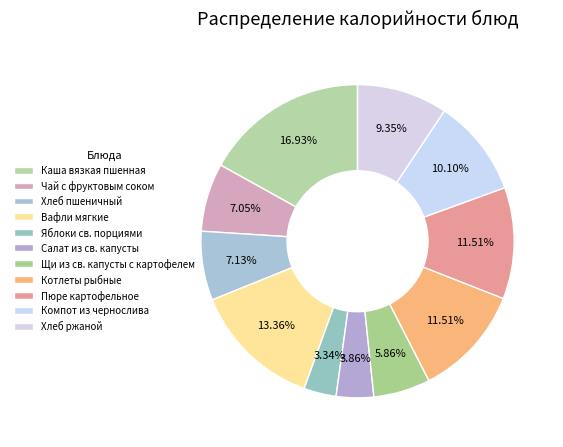

Count the number of slices in the pie.

11